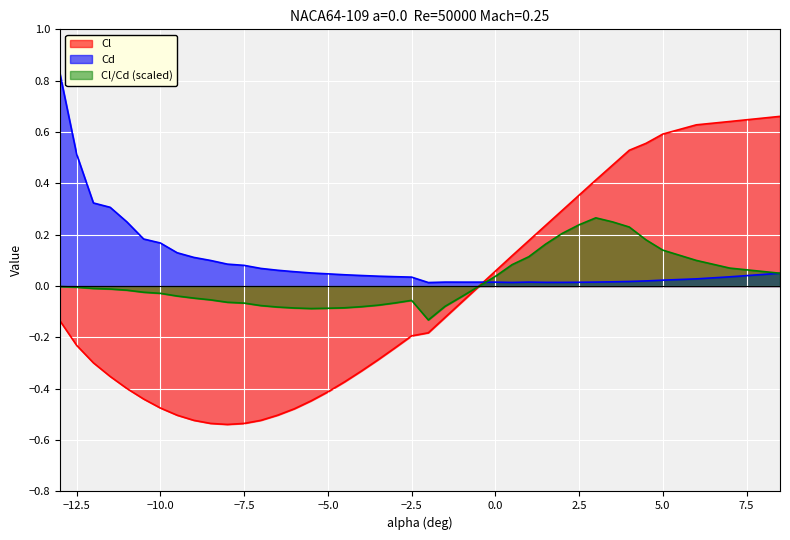

How many values in Cl/Cd are below zero?

26